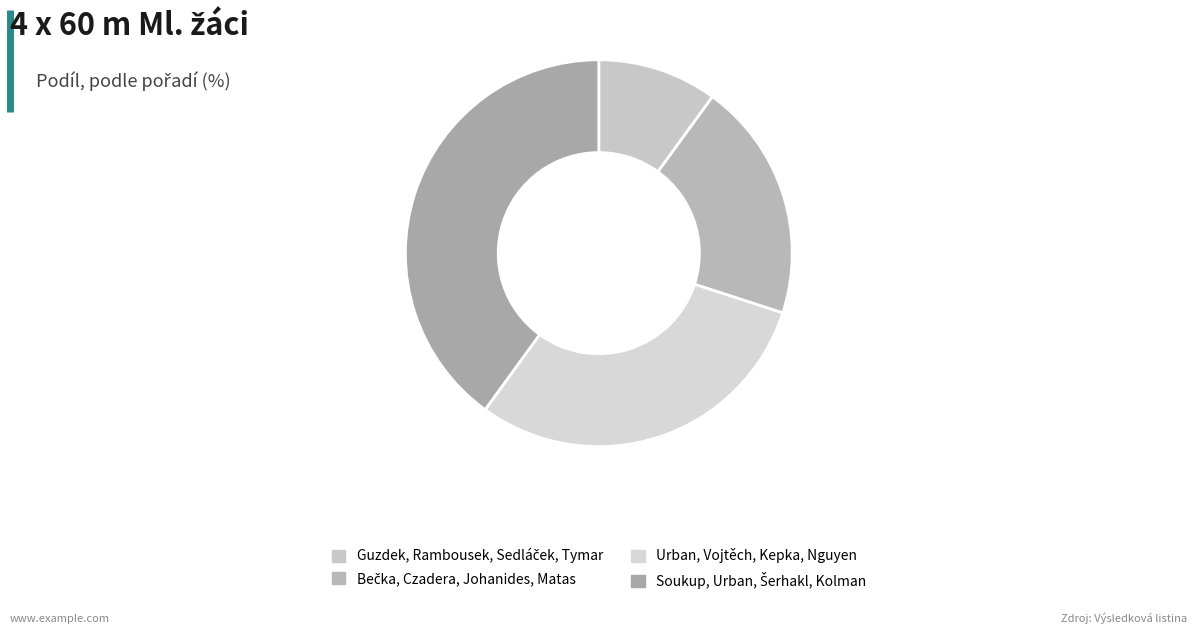

How many segments does this pie chart have?

4